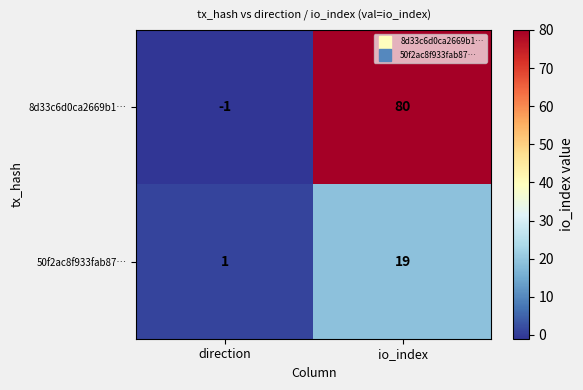

Is it true that 50f2ac8f933fab87… equals 27 at io_index?

False